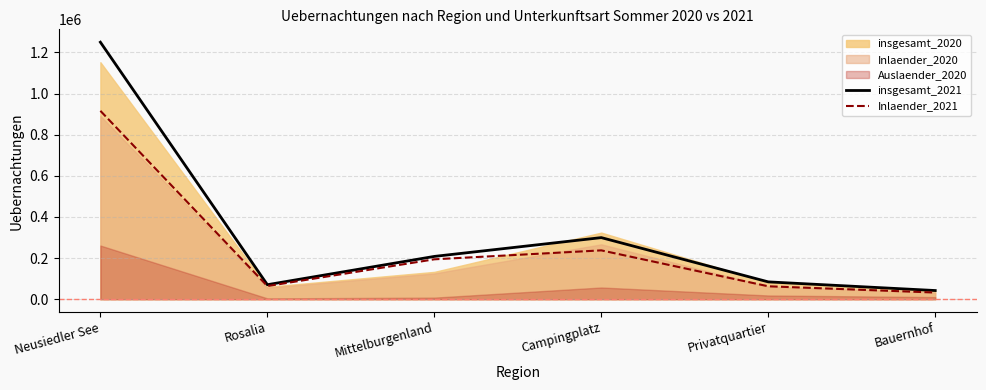

Is it true that insgesamt_2021 equals 128524 at Privatquartier?

False